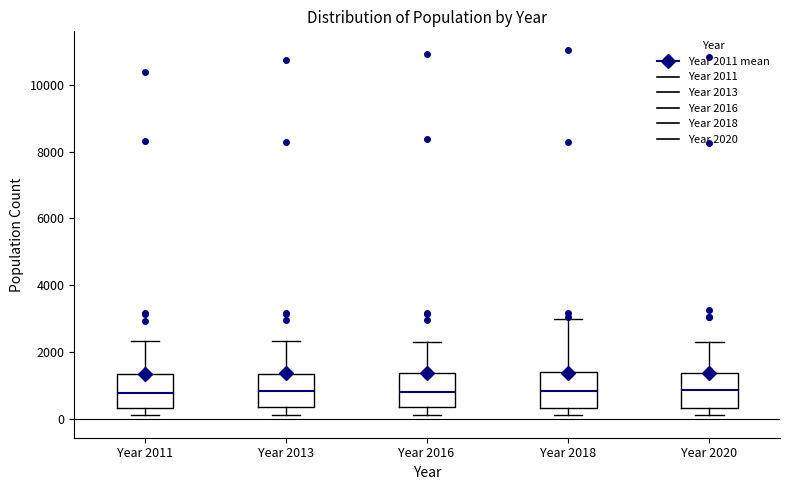

Where is the upper edge of the box for Year 2013 on the y-axis? The values are not printed on the chart, so give them approximately, as read against the axis.

1400